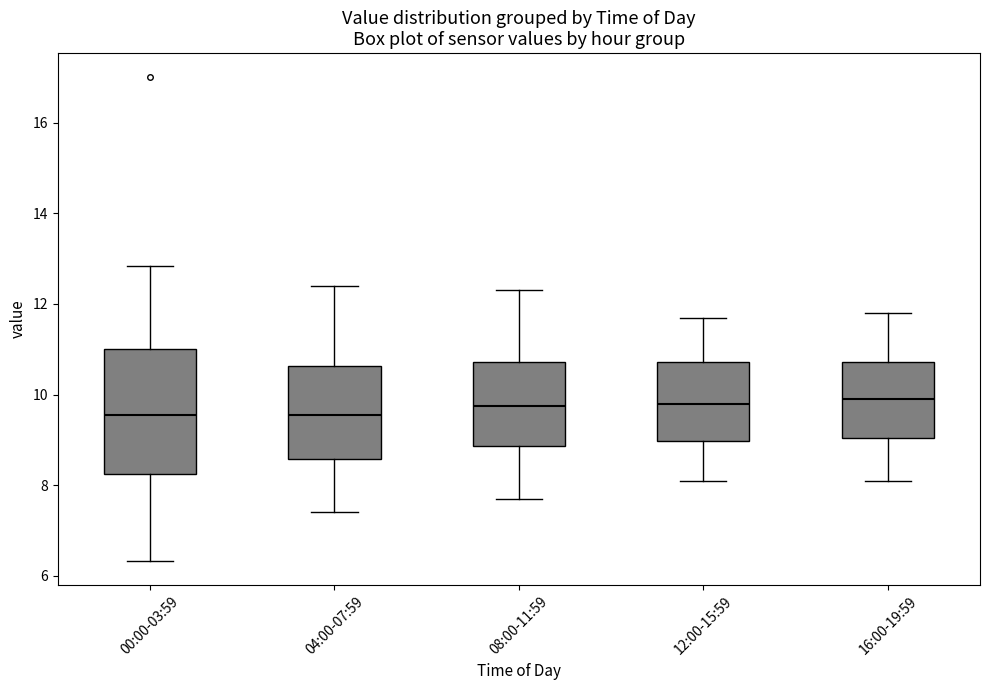

Where does the median line of the box for 08:00-11:59 sit on the y-axis? The values are not printed on the chart, so give them approximately, as read against the axis.

9.8